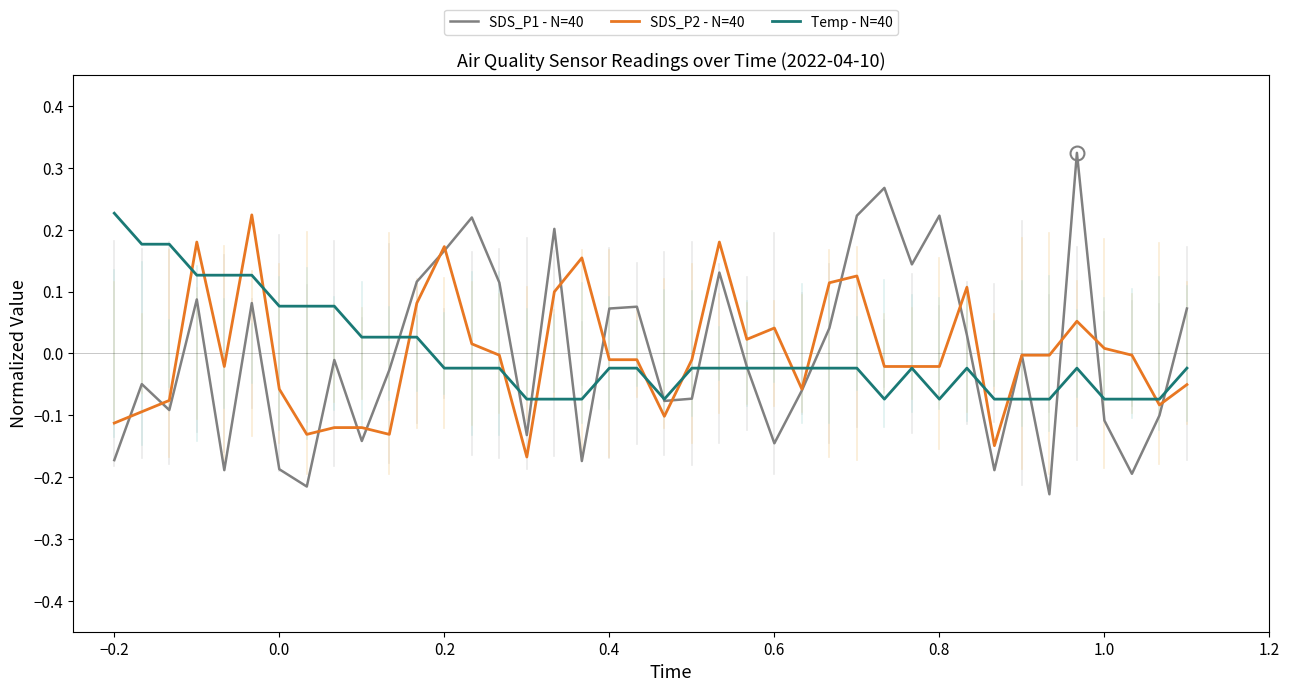

After their last crossing, which series has the higher values: SDS_P2 - N=40 or SDS_P1 - N=40?

SDS_P1 - N=40